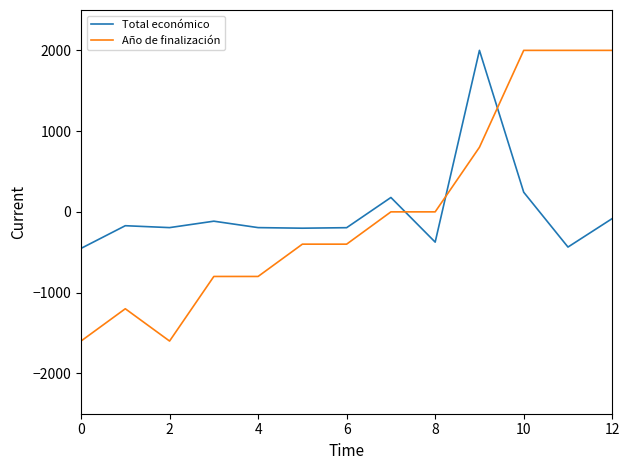

What is the highest value of the Total económico series?

2000.0